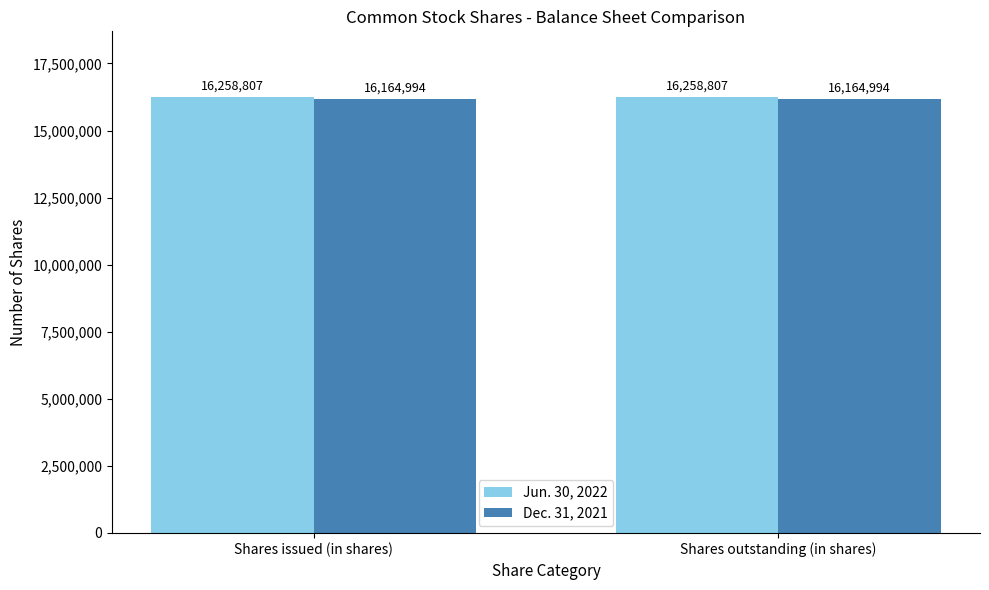

What position from the left is Shares issued (in shares)?

1